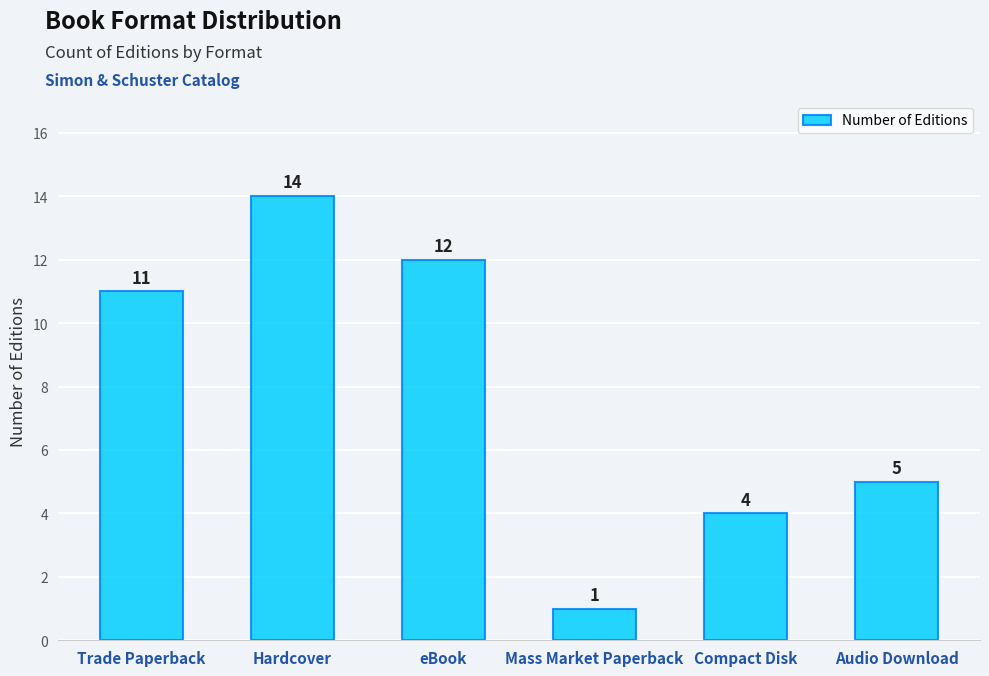

Read the value at Hardcover.

14